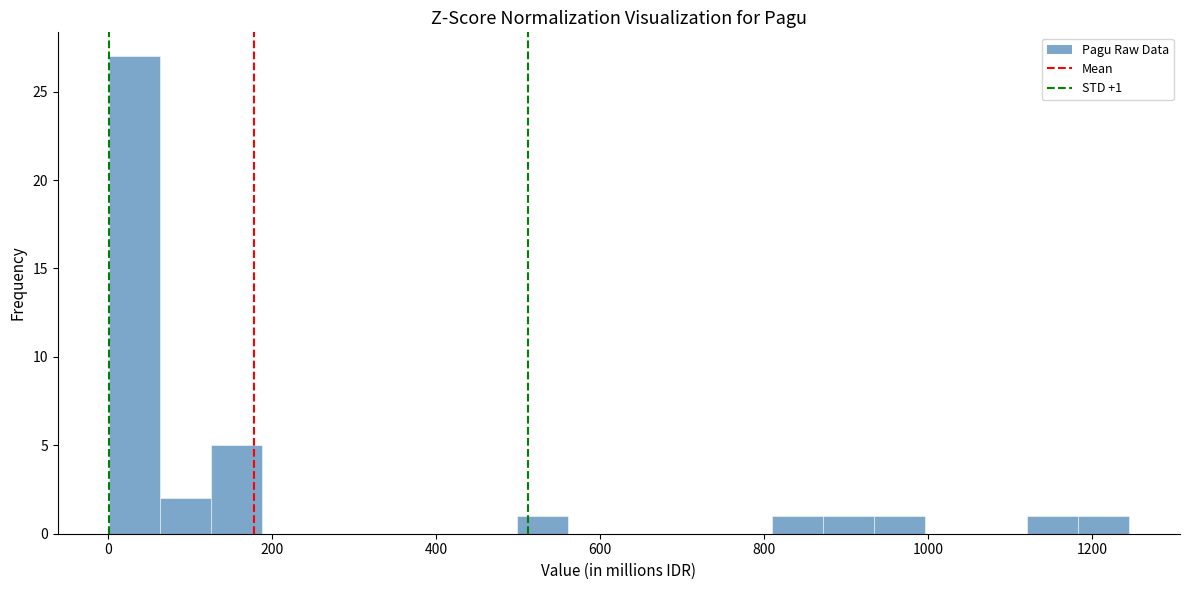

Read against the x-axis, roughly where is the centre of the tallest bar?

40